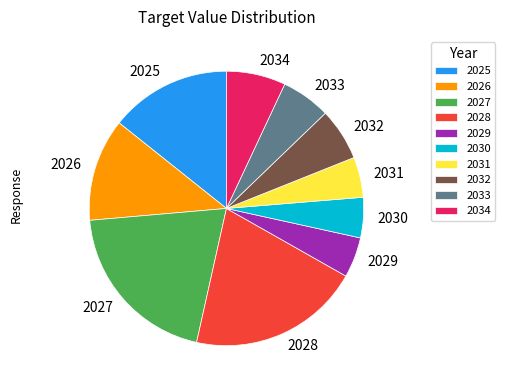

Is the sum of 2026 and 2030 greater than half?

No